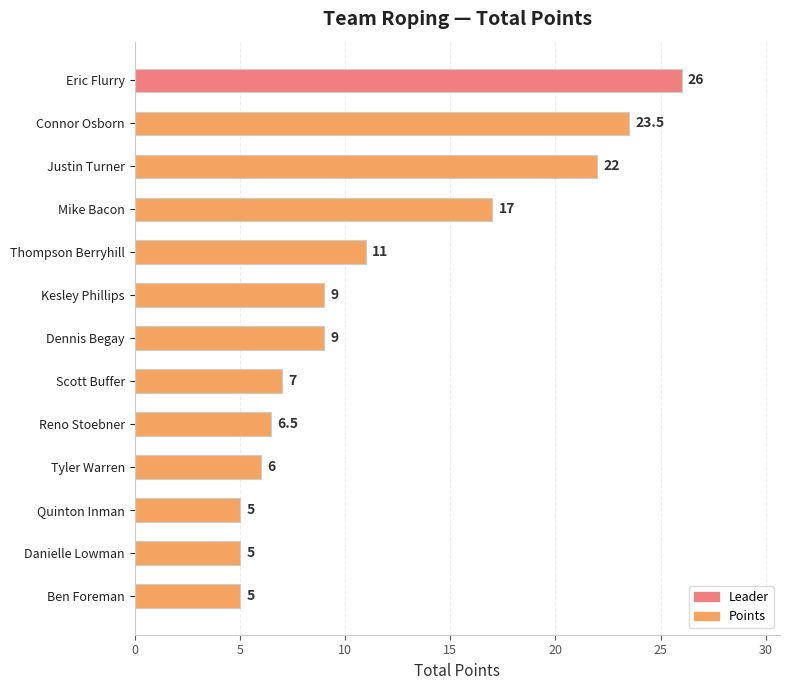

What is the change in value from Justin Turner to Quinton Inman?

-17.0